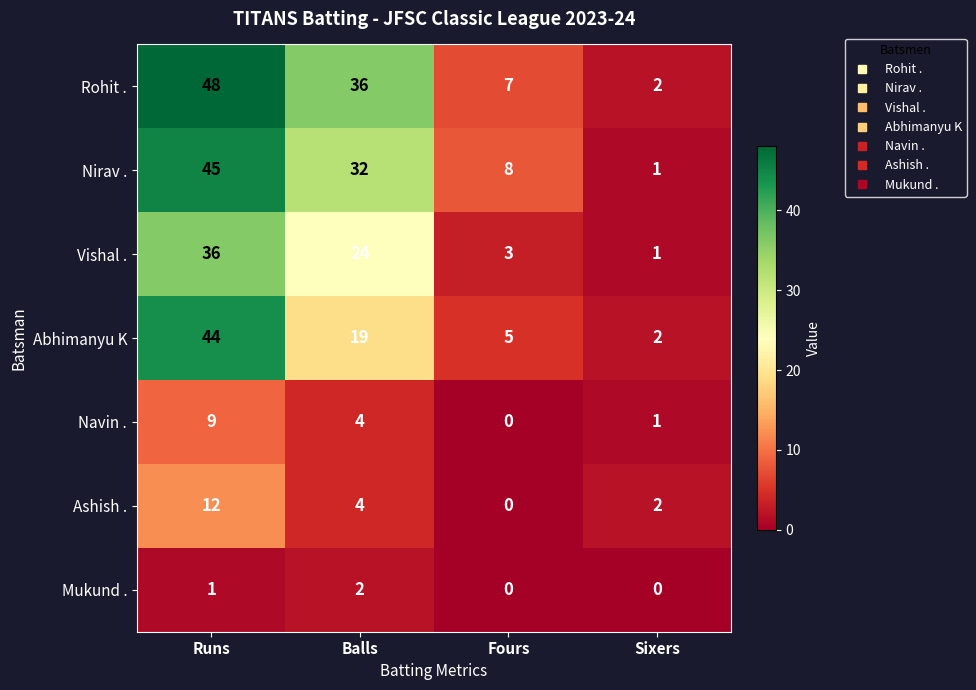

Rank the series by their maximum value, from highest to lowest.

Rohit ., Nirav ., Abhimanyu K, Vishal ., Ashish ., Navin ., Mukund .